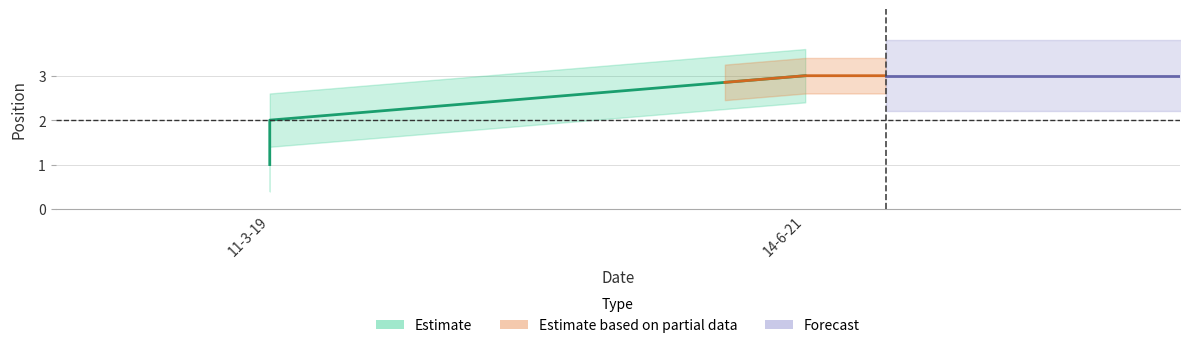

How many values are below 2?

1